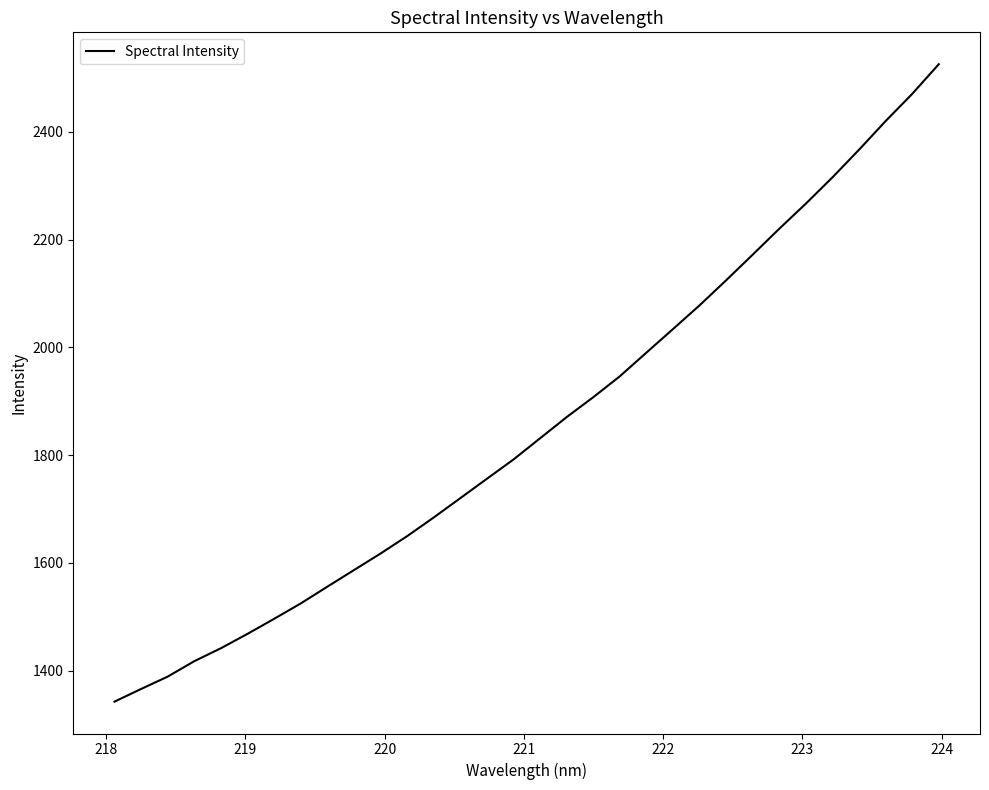

What is the difference between the maximum and minimum values?

1182.6